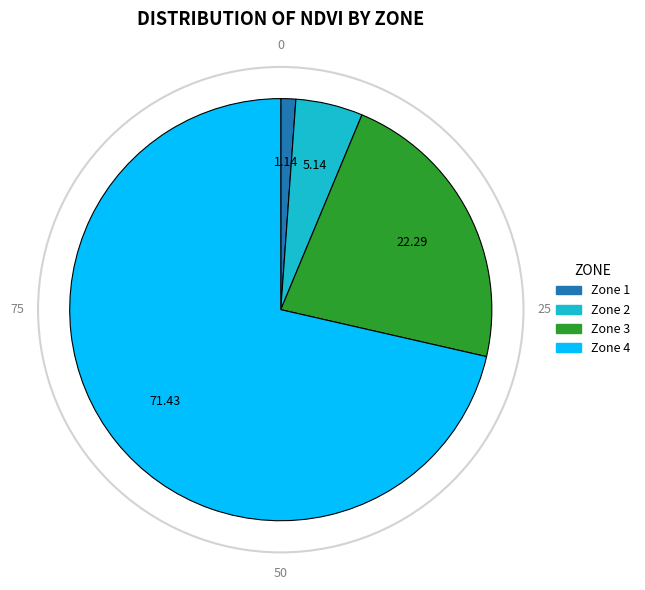

Which has a higher value, Zone 3 or Zone 1?

Zone 3